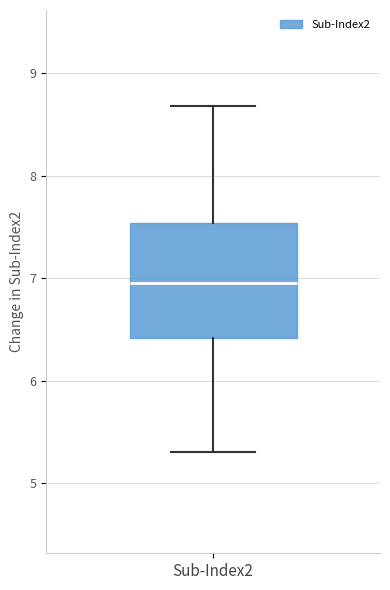

Transcribe this box plot: give where the median line is, the range the box spans, and where the two whiskers end, as read against the y-axis. The values are not printed on the chart, so give them approximately, as read against the axis.

median 7.0, box 6.4 to 7.5, whiskers 5.3 to 8.7